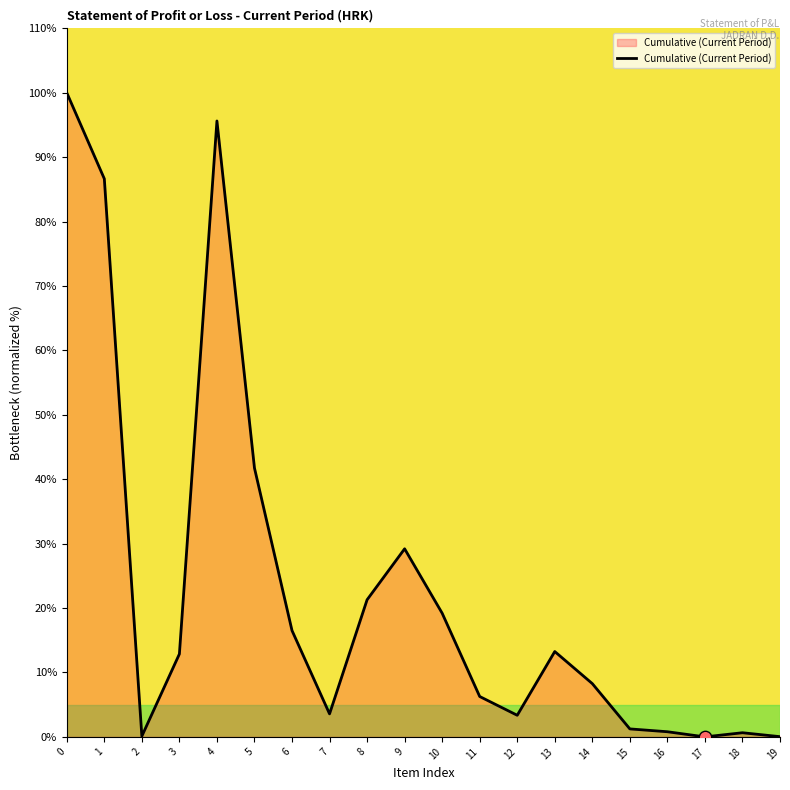

What is the difference between the values at 8 and 1?

65.4